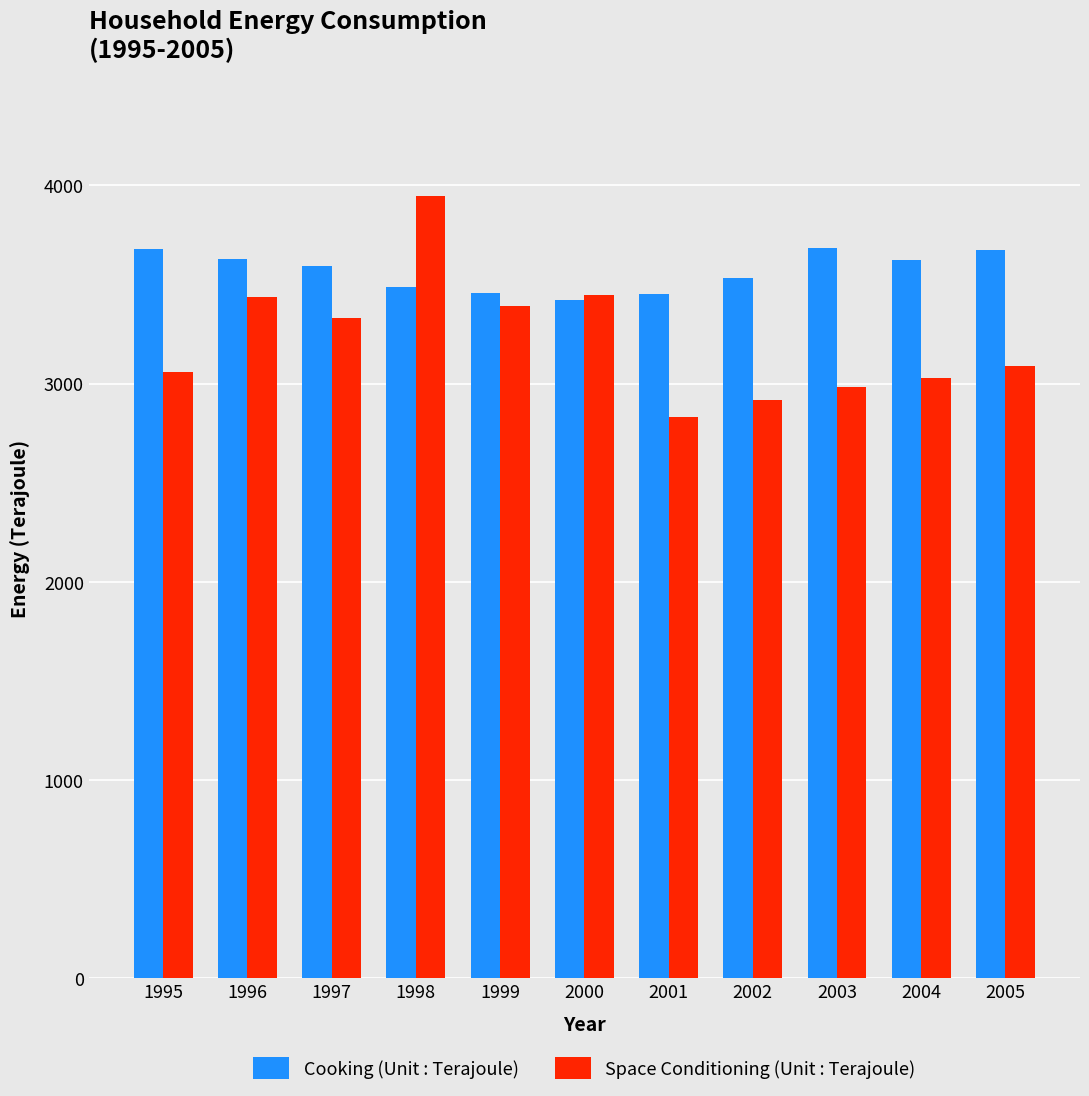

At which label does Space Conditioning (Unit : Terajoule) reach its minimum?

2001